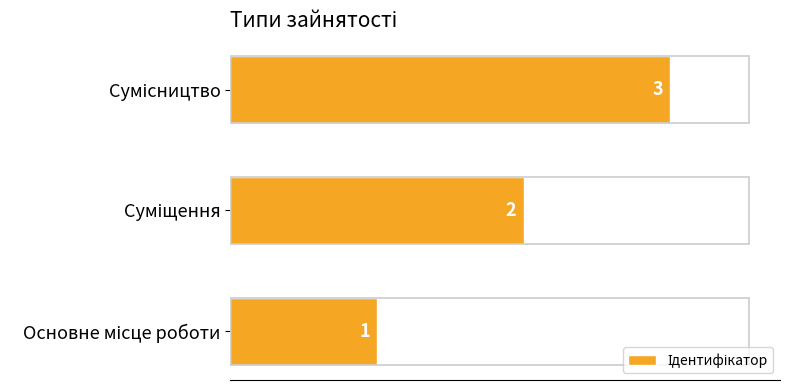

Count the values in the range 1 to 3.

3